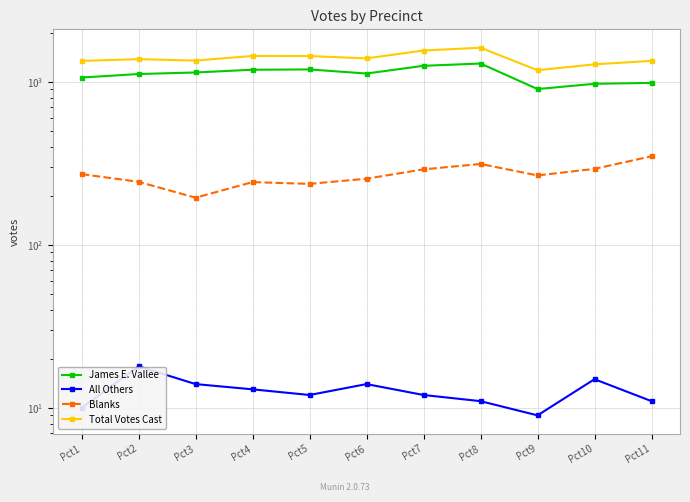

Which category has the lowest value across all series?

Pct9